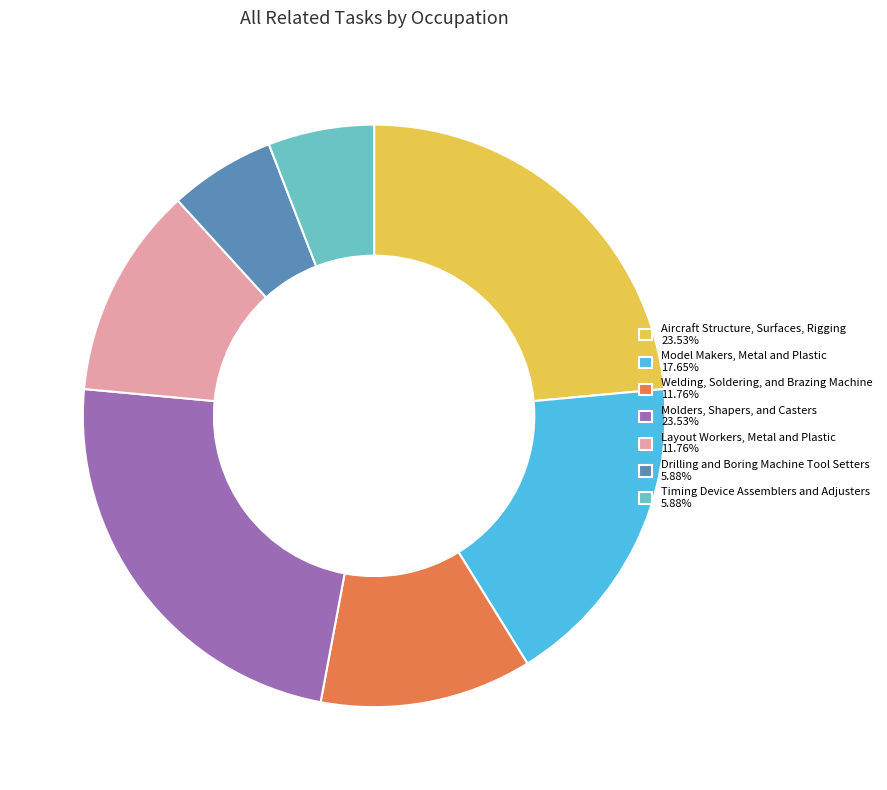

Do Model Makers, Metal and Plastic and Aircraft Structure, Surfaces, Rigging together represent more than half of the pie?

No